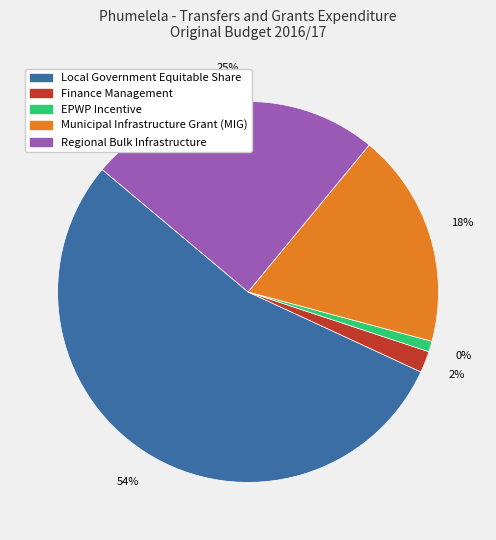

Is it true that EPWP Incentive is 1% of the pie?

True